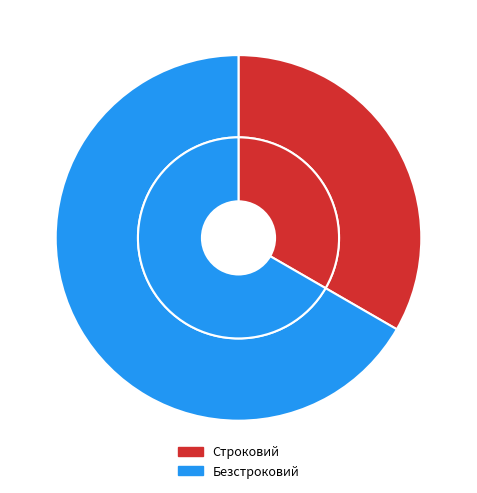

Does Строковий represent more than half of the total?

No